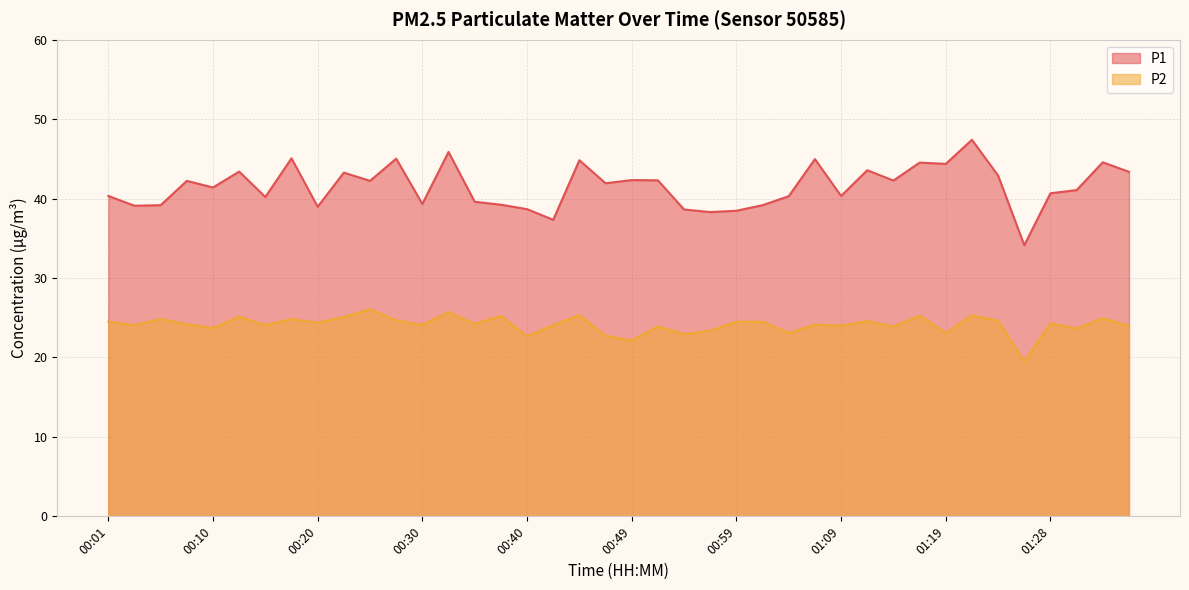

At 01:11, list the series in order from smallest to largest.

P2, P1